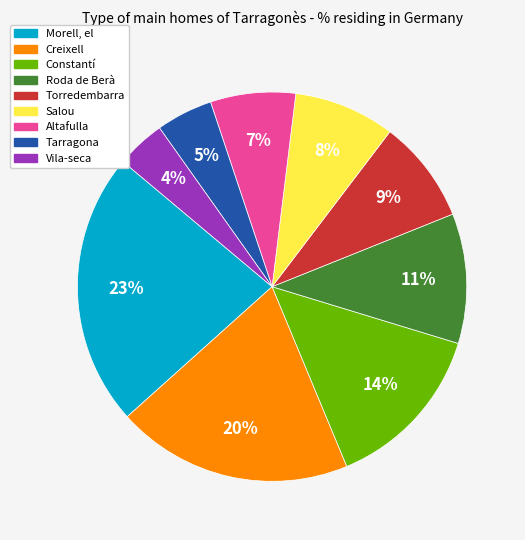

Do Morell, el and Vila-seca together represent more than half of the pie?

No